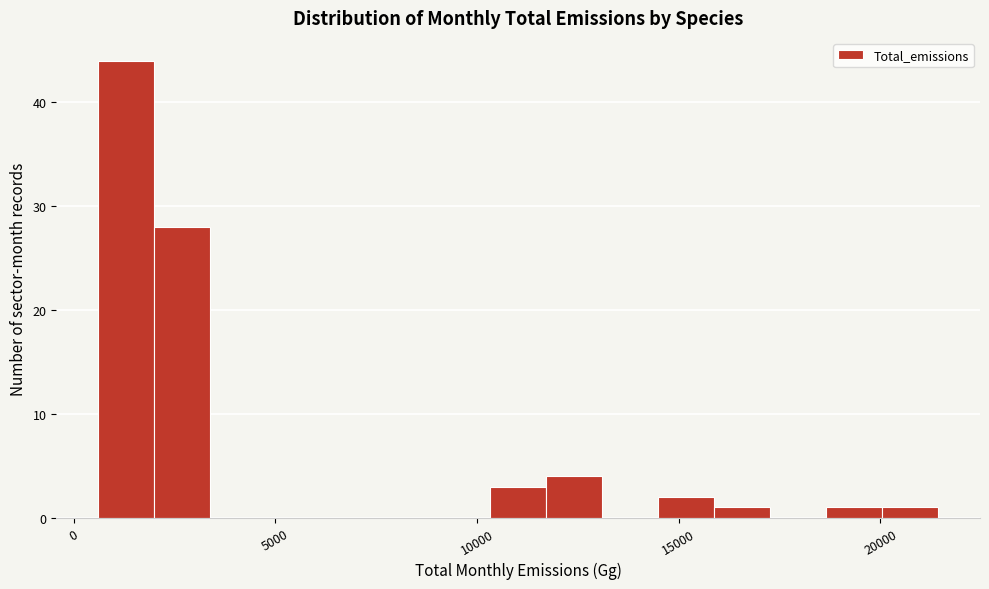

Read against the x-axis, roughly where is the centre of the tallest bar?

1500